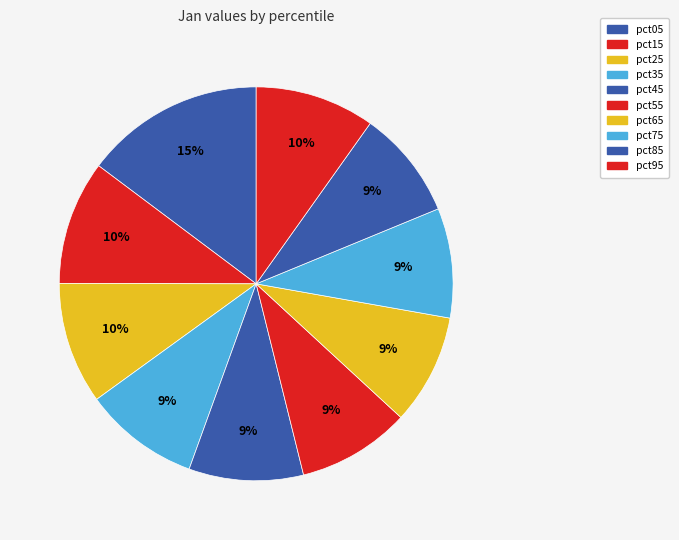

To the nearest percent, what is the combined percentage of pct75 and pct45?

18%